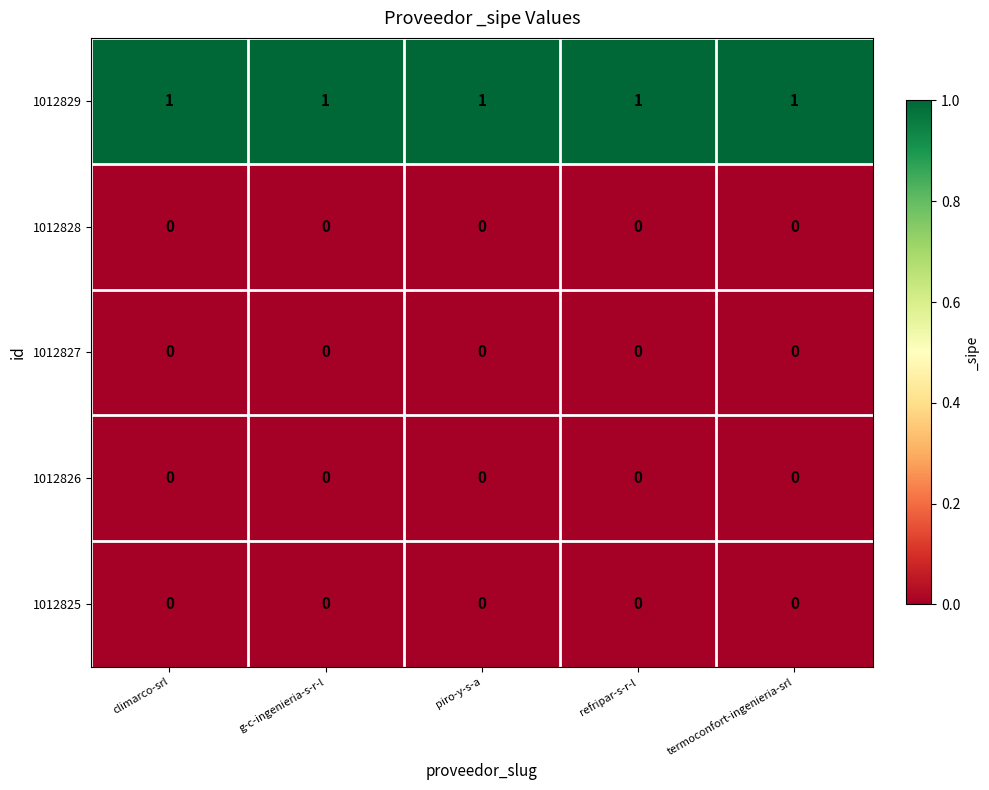

Is it true that 1012829 equals 1 at g-c-ingenieria-s-r-l?

True